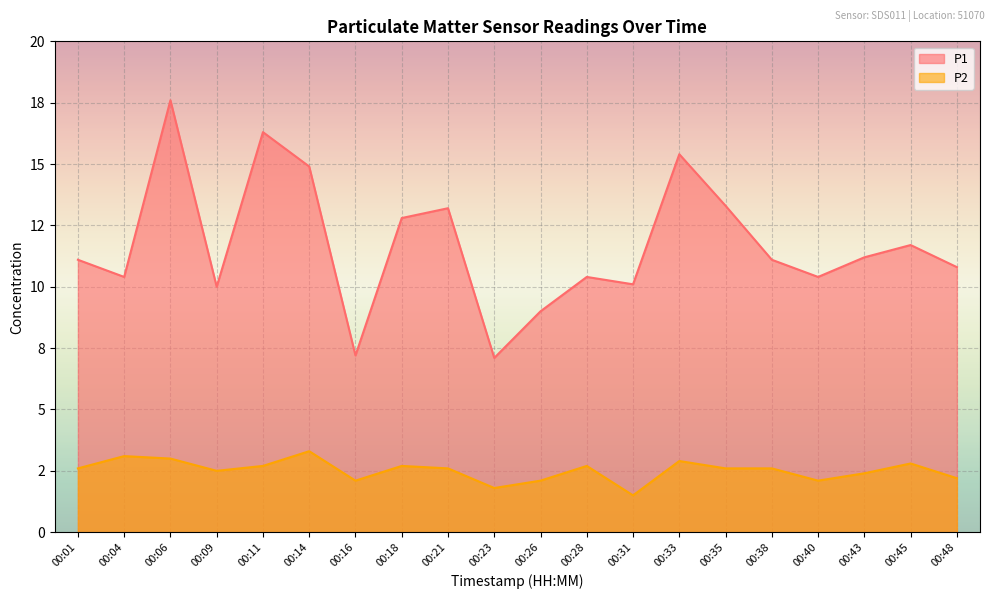

What are all the series names shown in the legend?

P1, P2